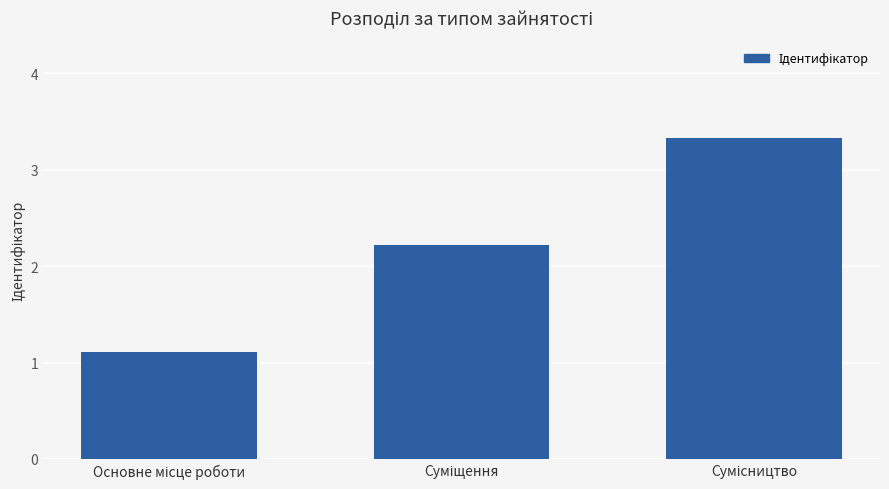

At which label does the data first exceed 2?

Сумісництво